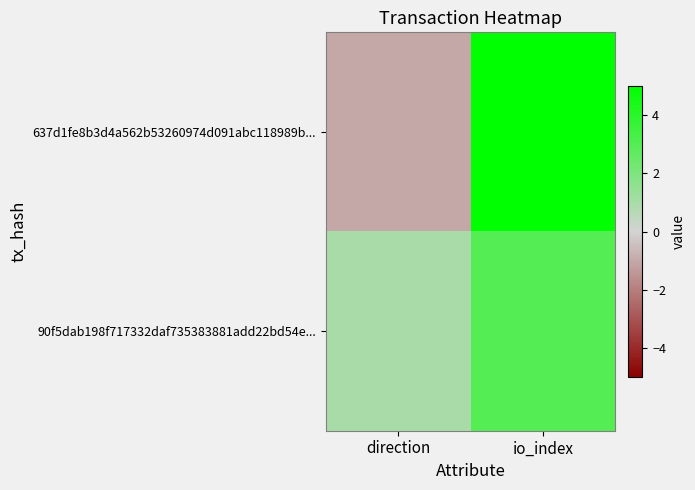

Between io_index and direction, which is larger?

io_index